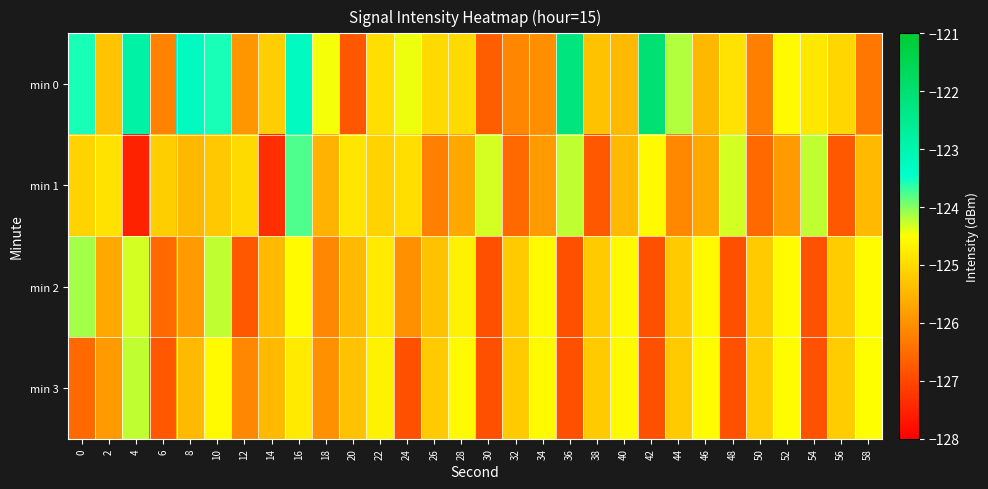

Rank the series at 30 from lowest to highest value.

min 2, min 3, min 0, min 1